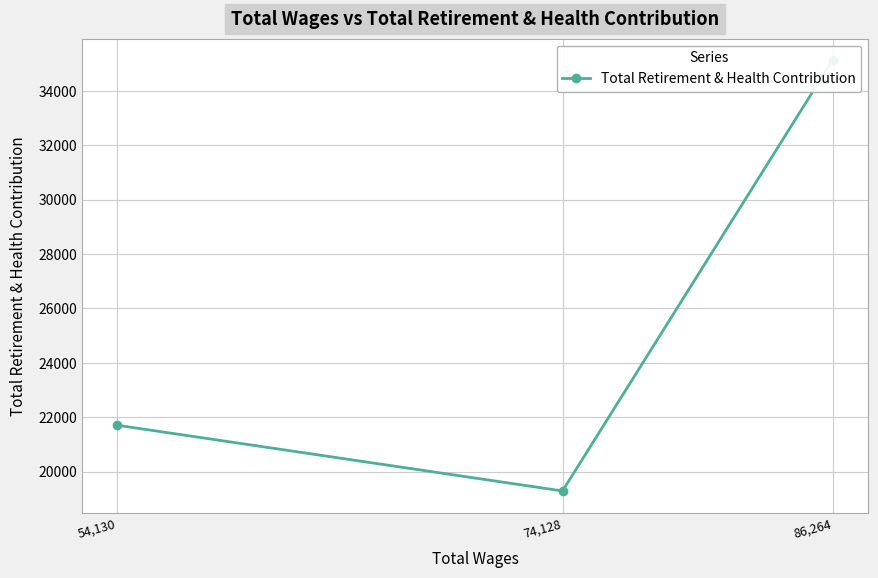

Count the values in the range 19289 to 35124.

3